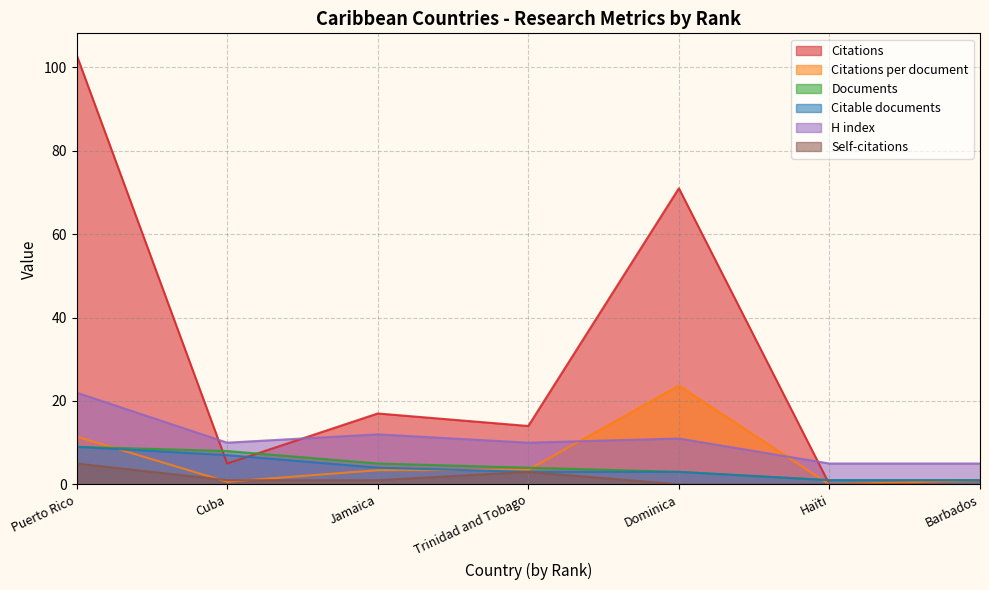

Read the Citations per document value at Jamaica.

3.4